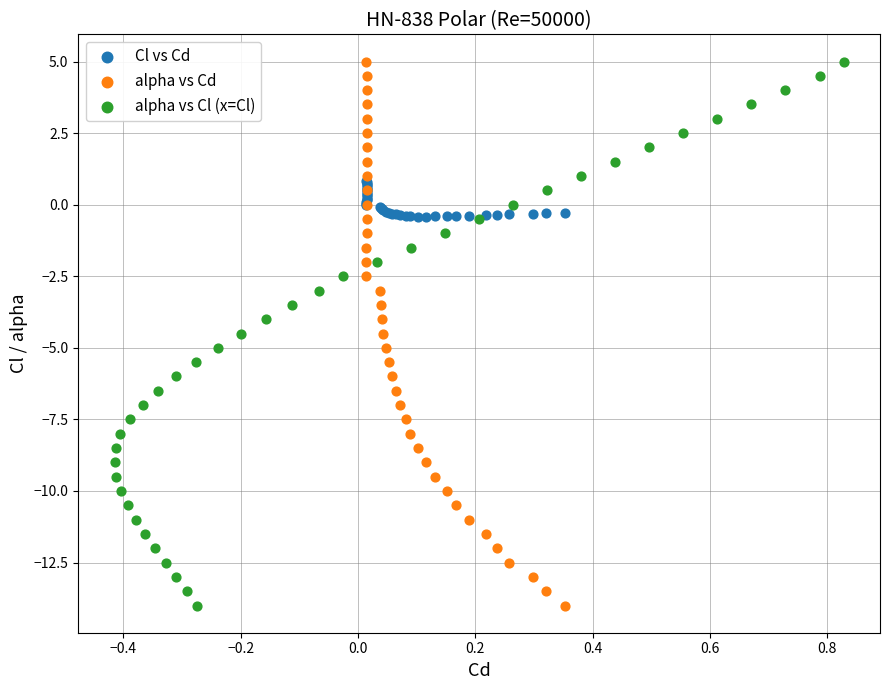

What are all the series names shown in the legend?

Cl vs Cd, alpha vs Cd, alpha vs Cl (x=Cl)